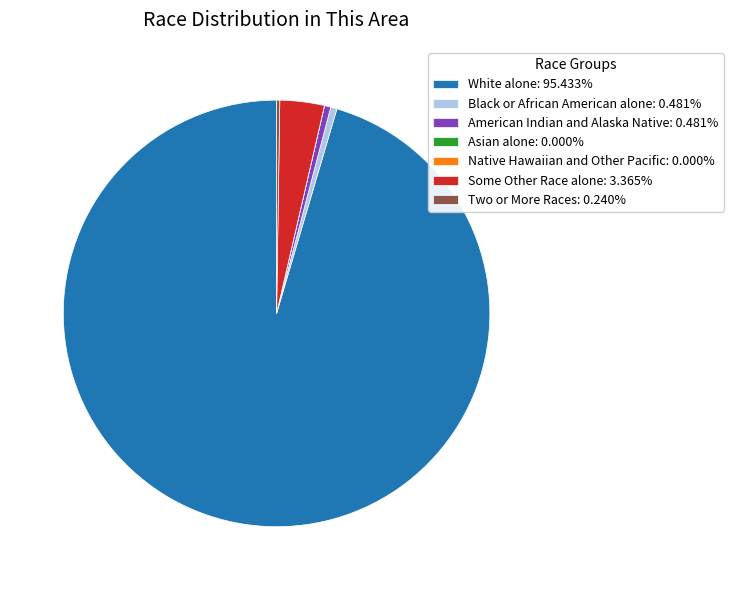

Does any single category account for the majority?

Yes